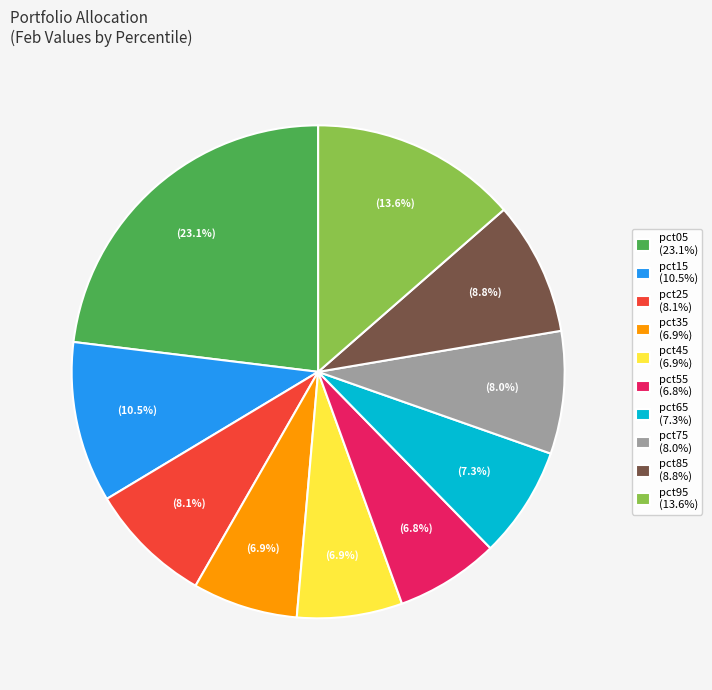

Count the number of slices in the pie.

10